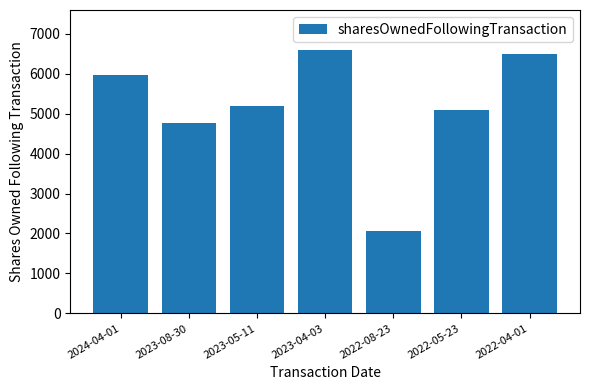

What is the ratio of the value at 2024-04-01 to the value at 2022-05-23?

1.2